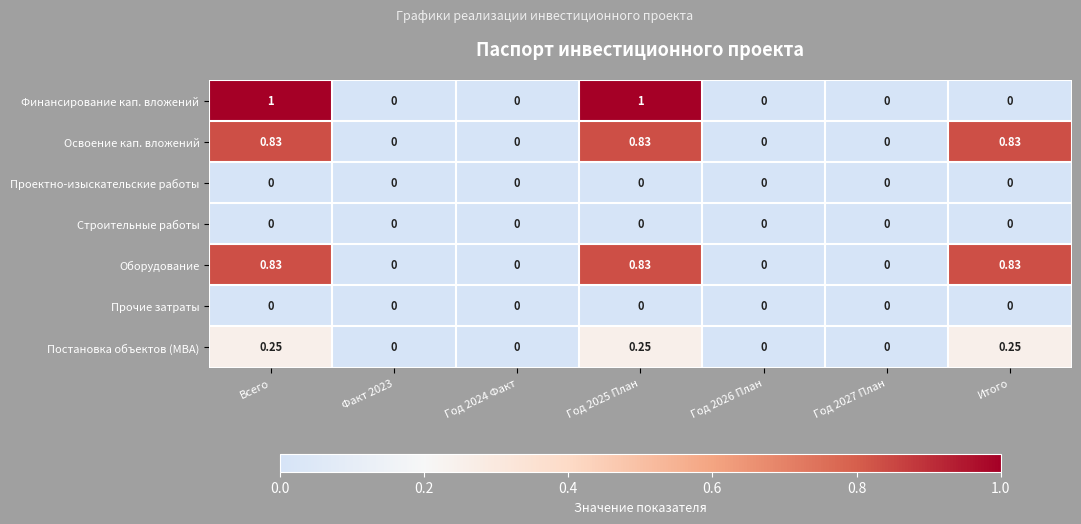

Is the value of Прочие затраты at Факт 2023 greater than the value of Оборудование at Итого?

No